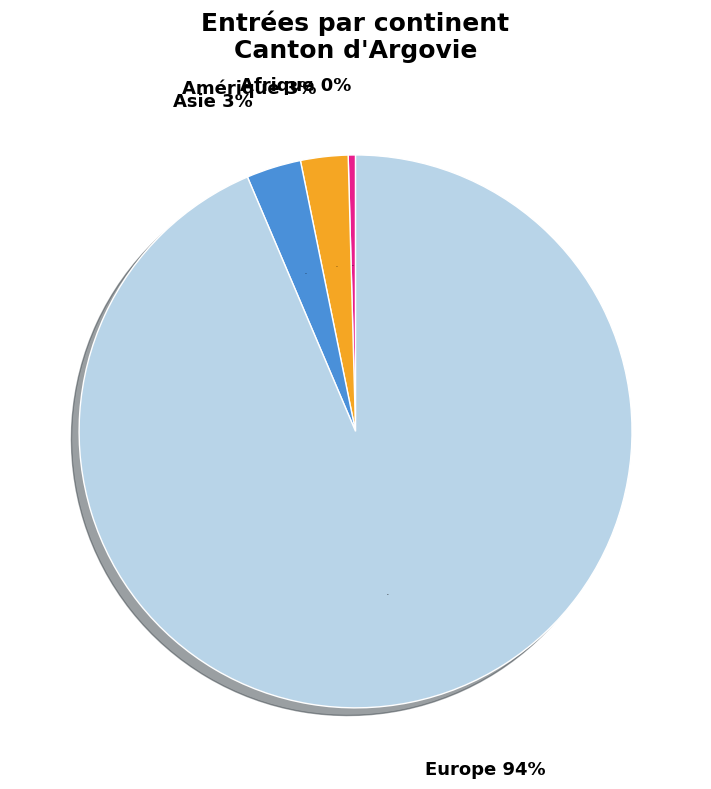

Is it true that Europe is 99% of the pie?

False